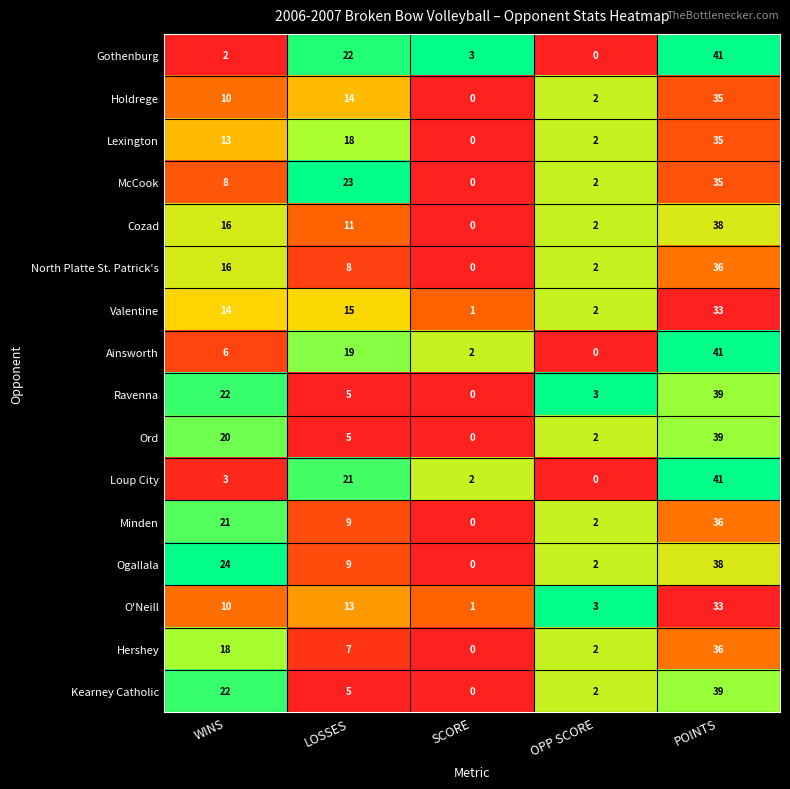

The Kearney Catholic series shows 0 at OPP SCORE. True or false?

False